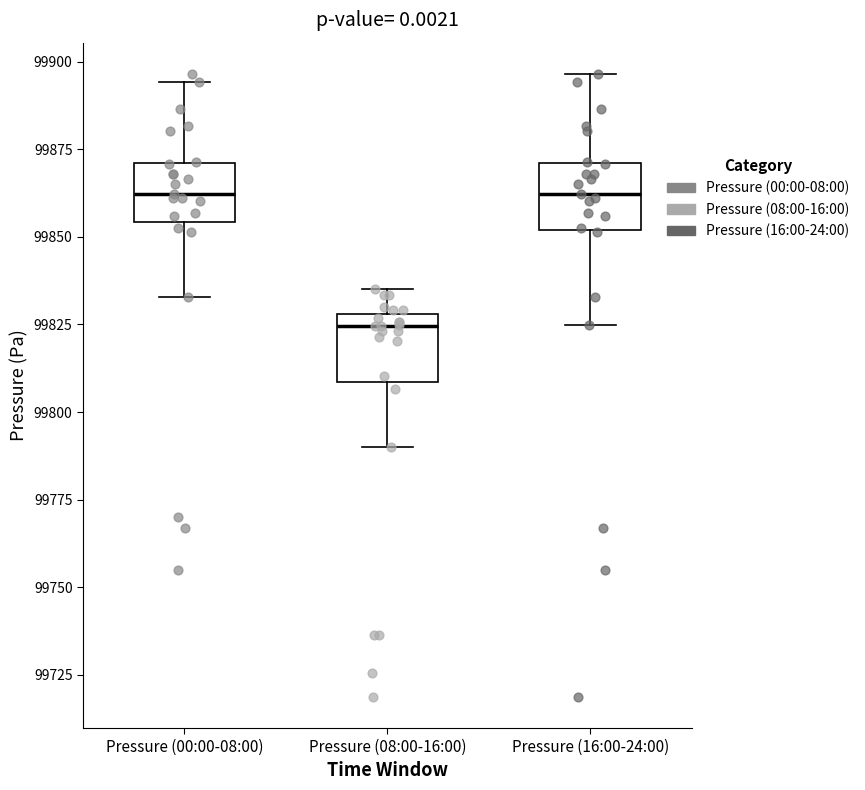

Reading left to right, transcribe this box plot: for each box, give where its median line is, the range the box spans, and where its two whiskers end, as read against the y-axis. The values are not printed on the chart, so give them approximately, as read against the axis.

Pressure (00:00-08:00): median 99860, box 99855 to 99870, whiskers 99835 to 99895
Pressure (08:00-16:00): median 99825, box 99810 to 99830, whiskers 99790 to 99835
Pressure (16:00-24:00): median 99860, box 99850 to 99870, whiskers 99825 to 99895